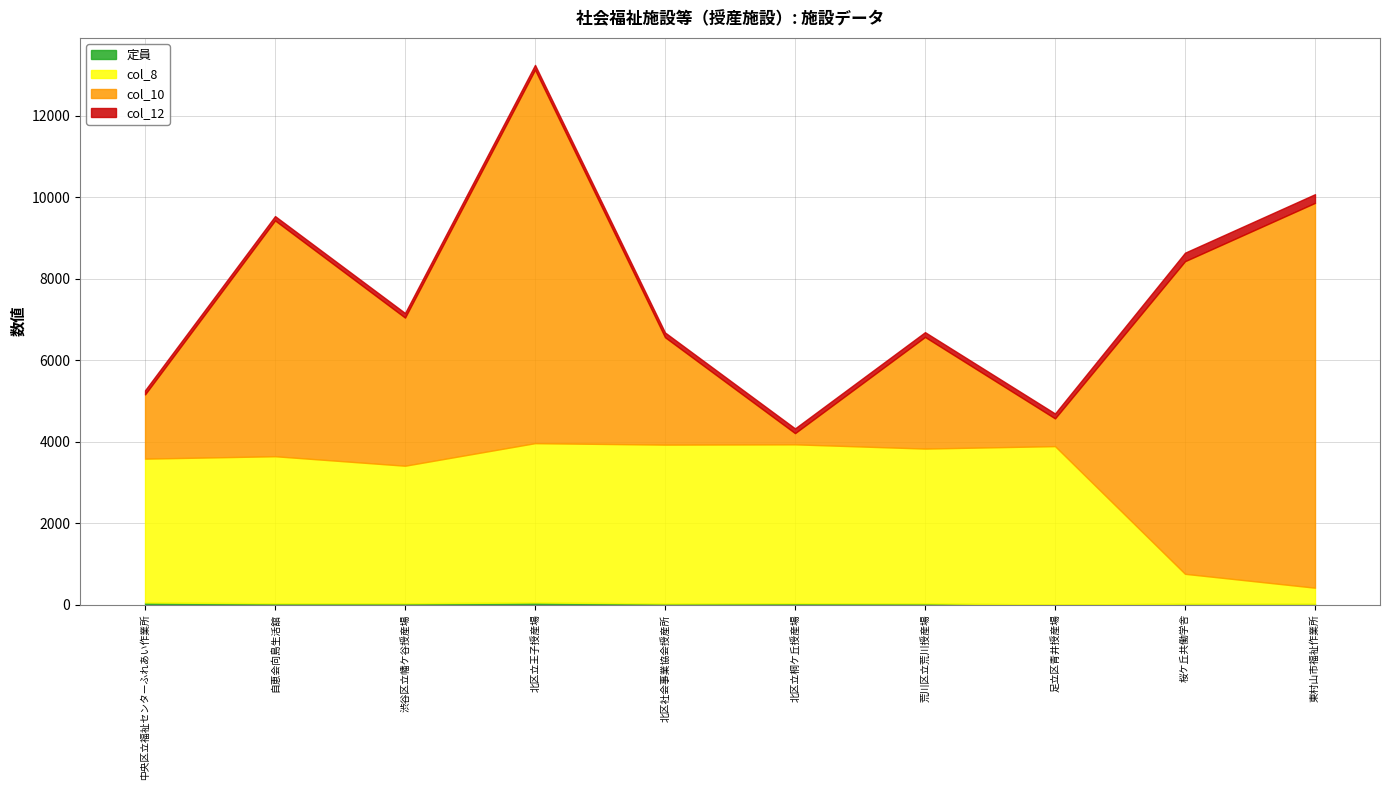

Is the value of col_10 at 北区社会事業協会授産所 greater than the value of 定員 at 自恵会向島生活舘?

Yes